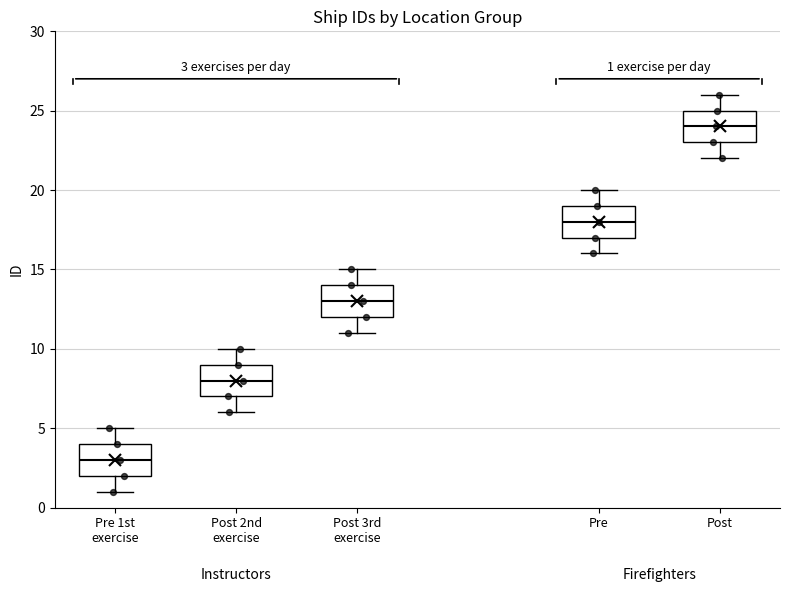

Which box has the highest median line?

Post